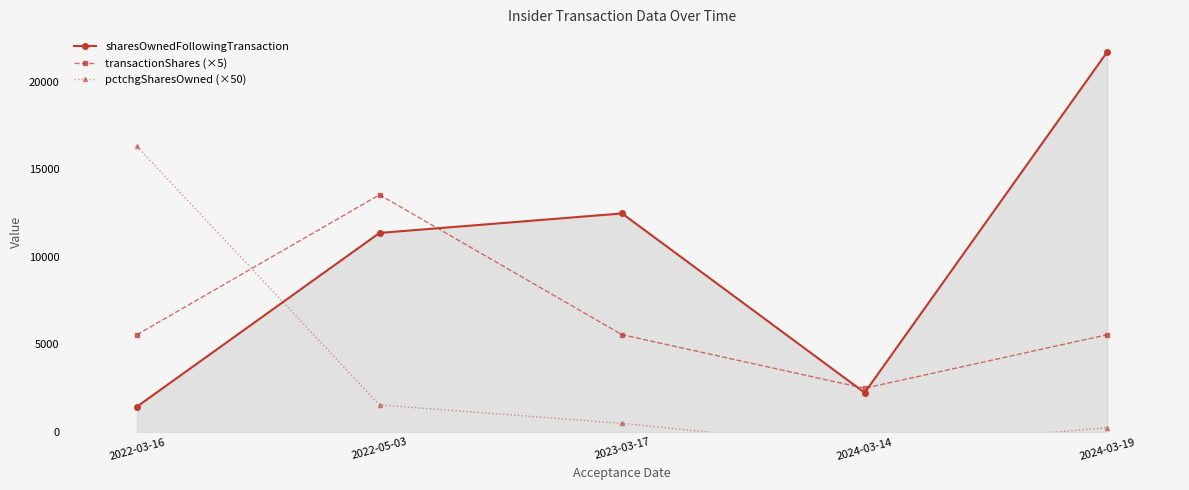

How many interior local peaks does the transactionShares (×5) series have?

1